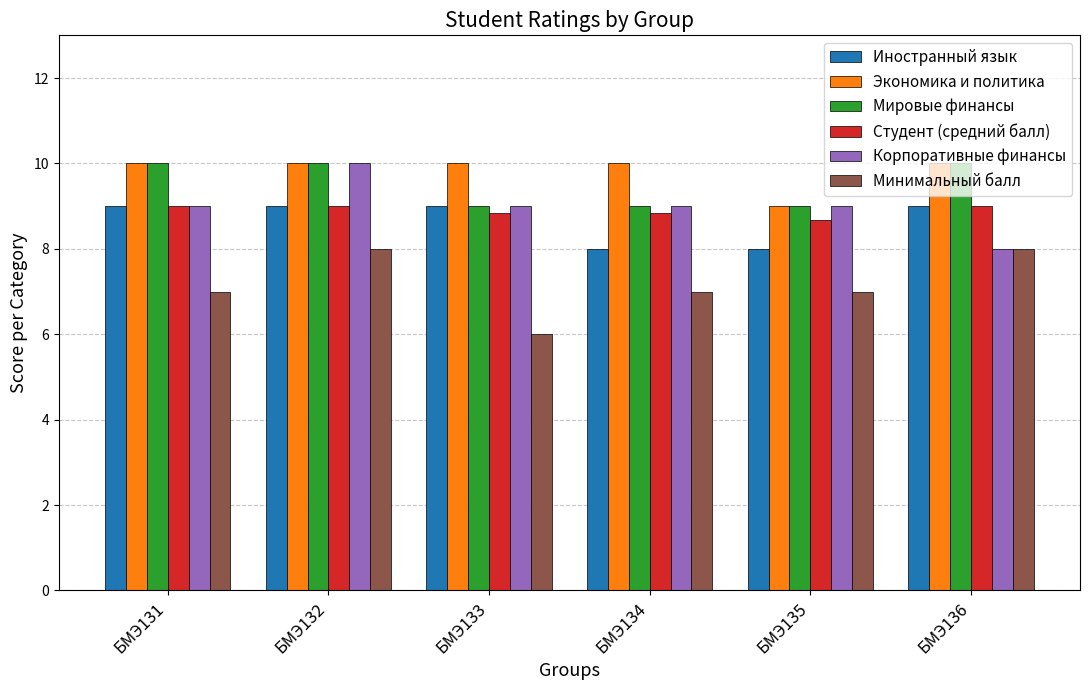

What is the smallest value displayed?

6.0